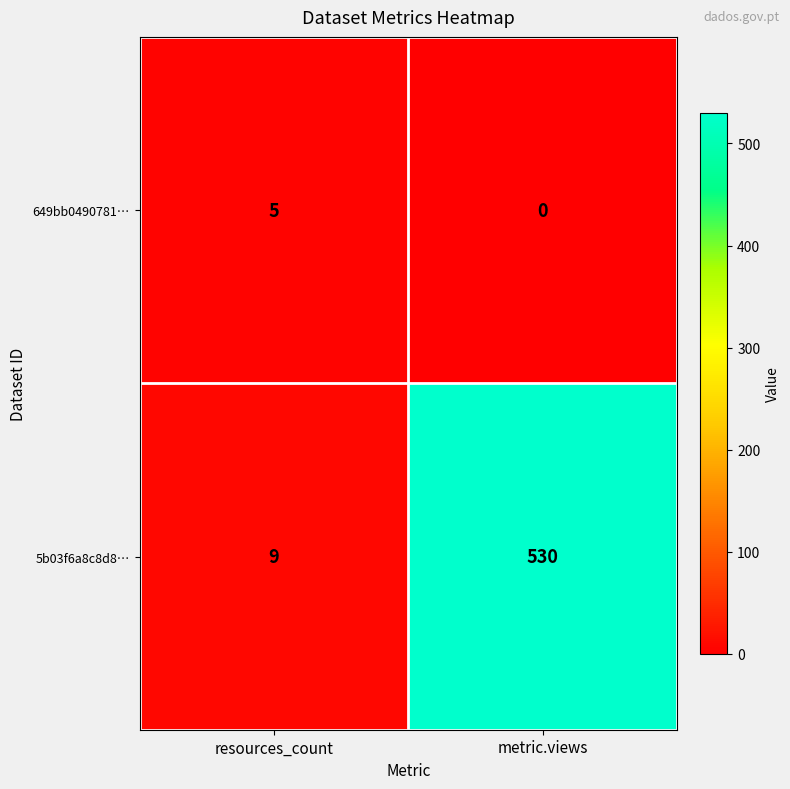

Where is 649bb0490781… nearest to the value 2?

metric.views